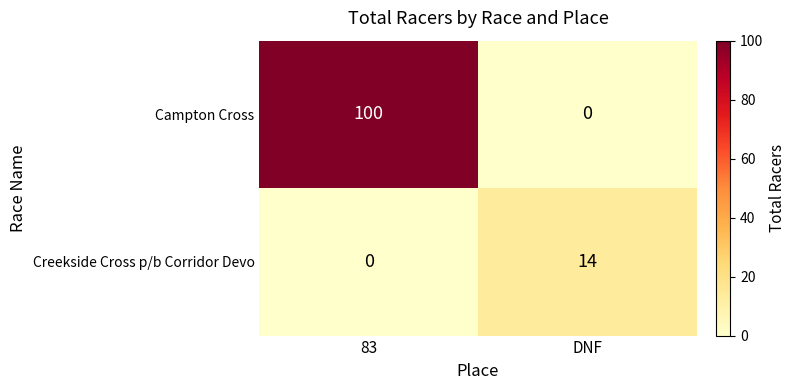

At 83, list the series in order from smallest to largest.

Creekside Cross p/b Corridor Devo, Campton Cross